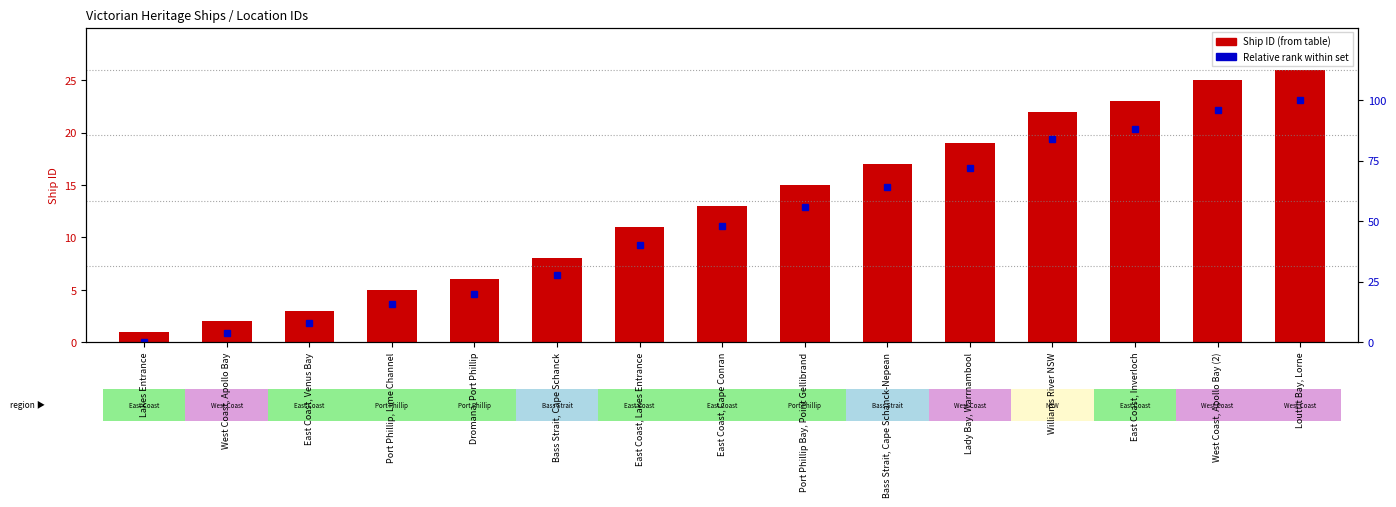

What is the value of the Relative rank bar at the 15th from the left?

100.0